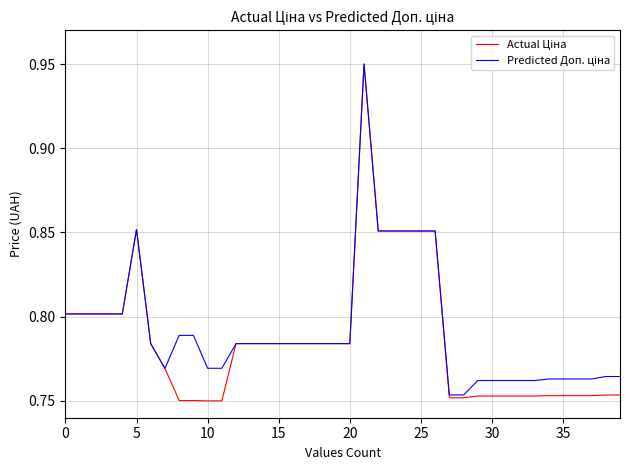

How many lines are shown in the chart?

2